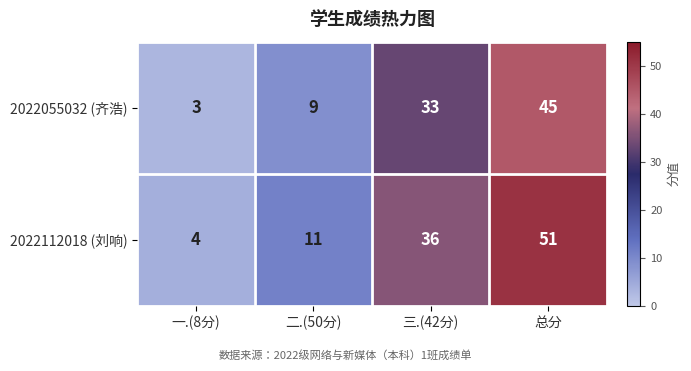

Rank the series at 总分 from highest to lowest value.

2022112018 (刘响), 2022055032 (齐浩)